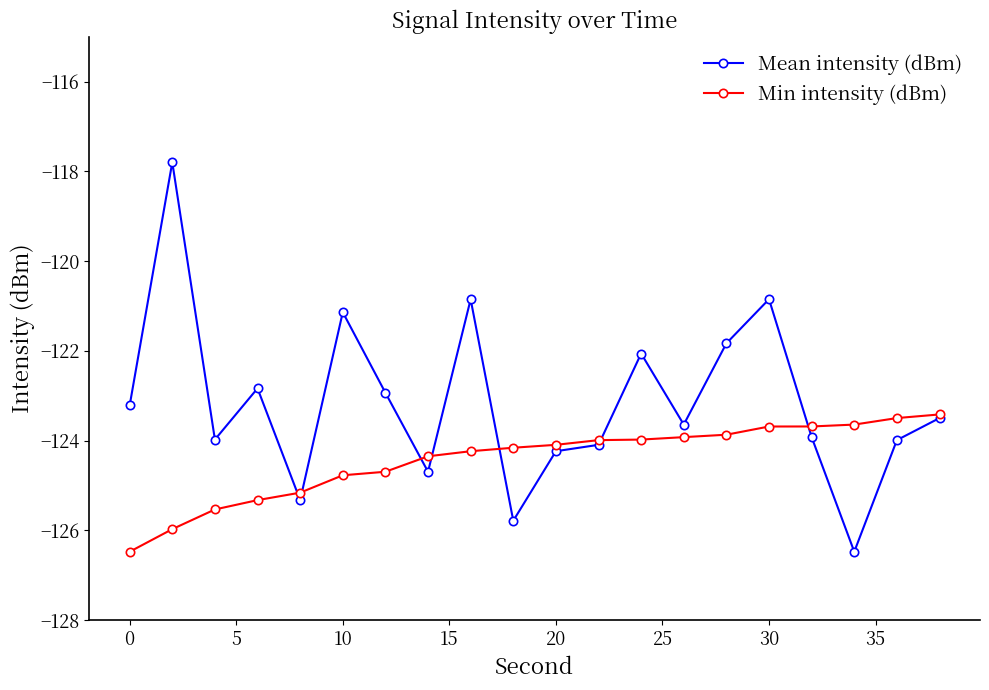

Rank the series by their maximum value, from lowest to highest.

Min intensity (dBm), Mean intensity (dBm)